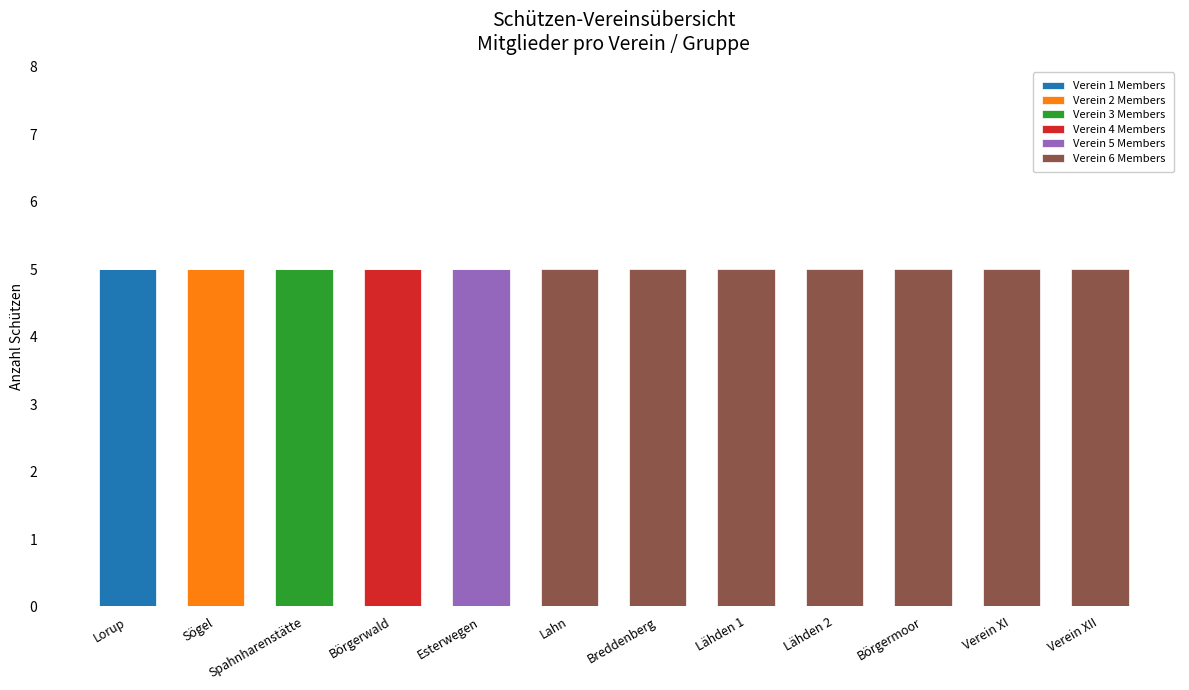

At which label does Verein 1 Members reach its peak?

Lorup